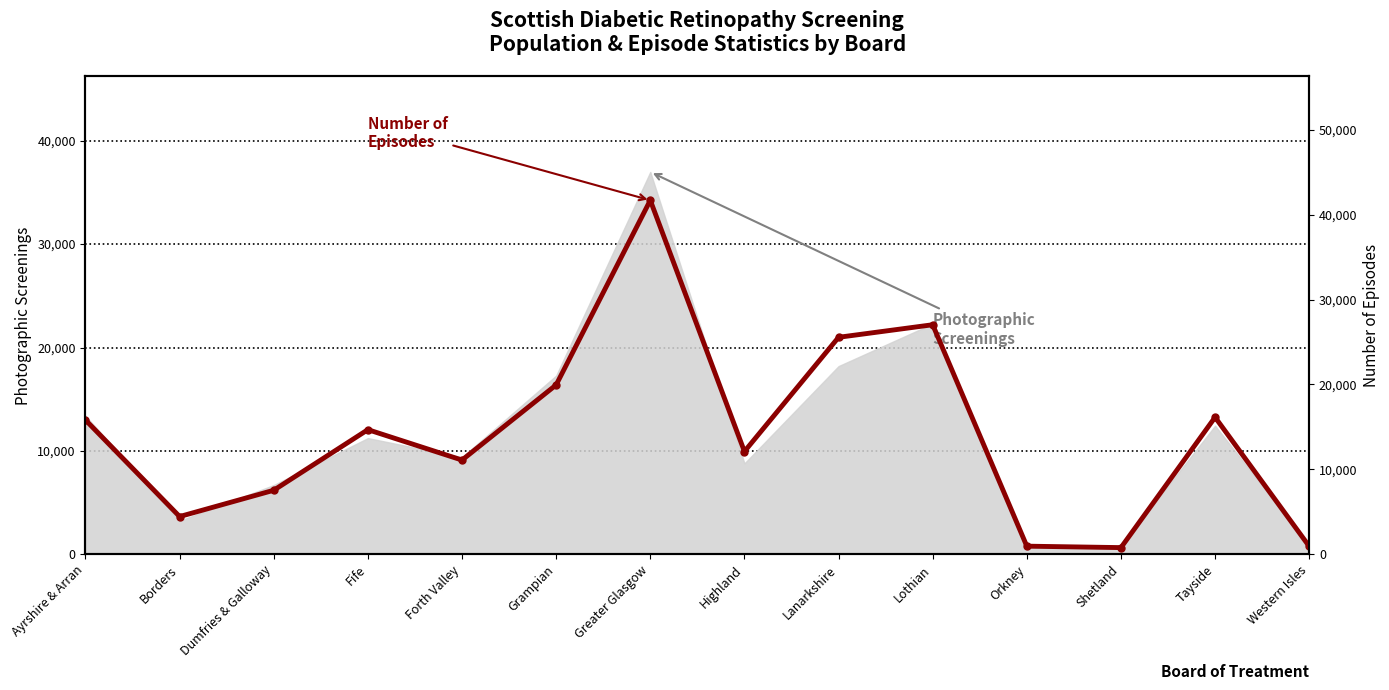

What is the label of the 2nd point from the left?

Borders